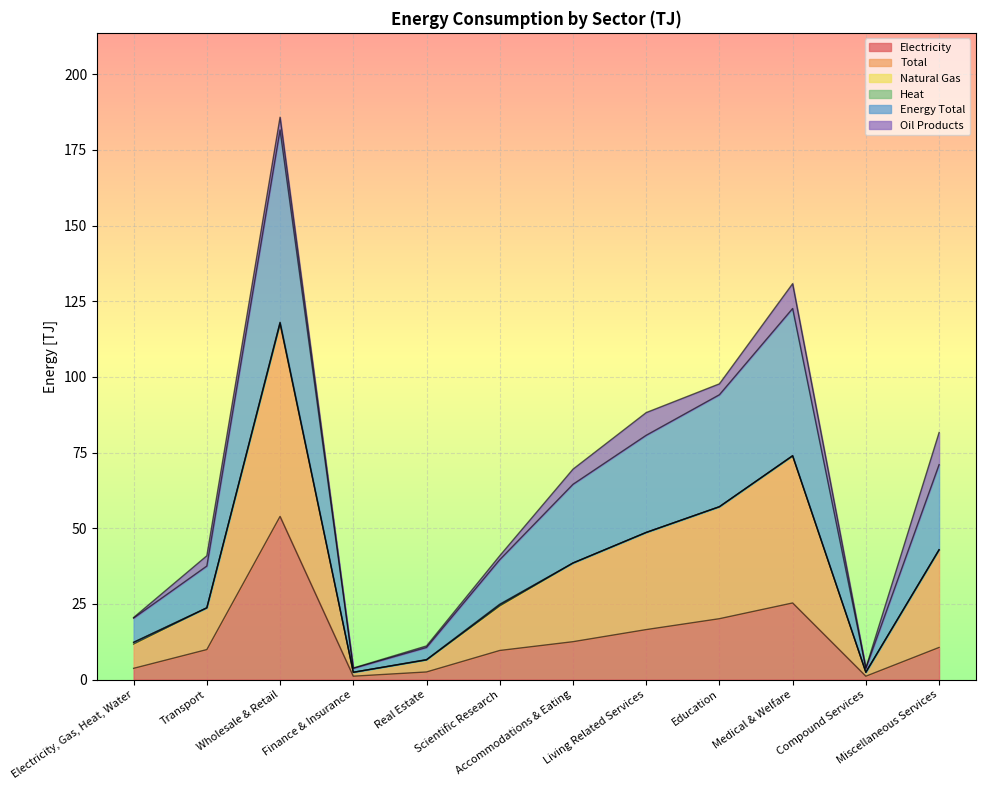

Where is the first local maximum for Energy Total?

Wholesale & Retail